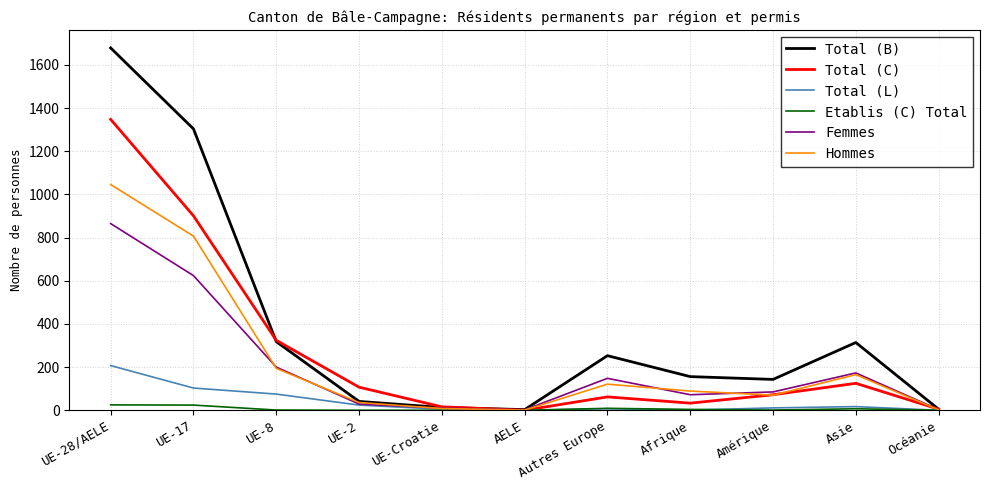

True or false: Etablis (C) Total has a value of 0 at UE-Croatie.

True